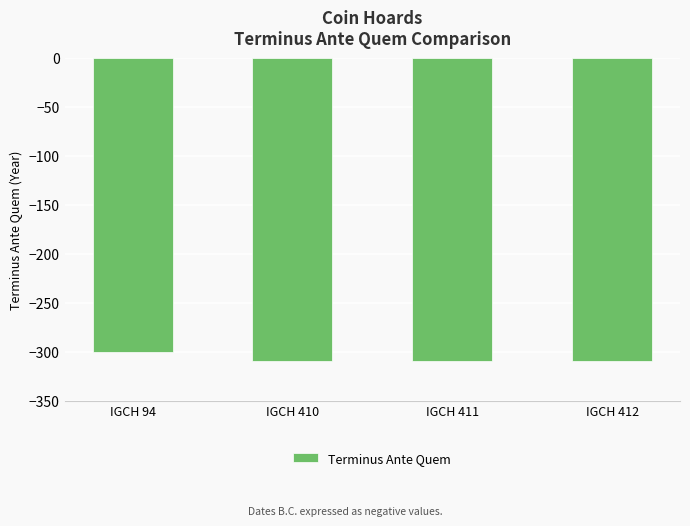

Between IGCH 94 and IGCH 410, which is larger?

IGCH 94